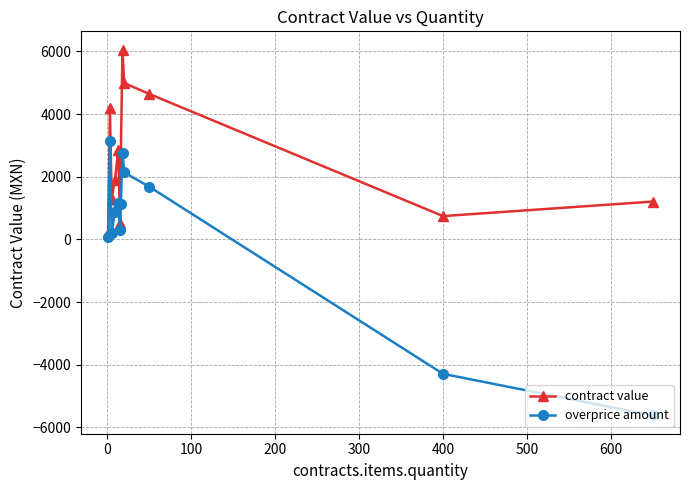

True or false: contract value and overprice amount intersect in this chart.

False